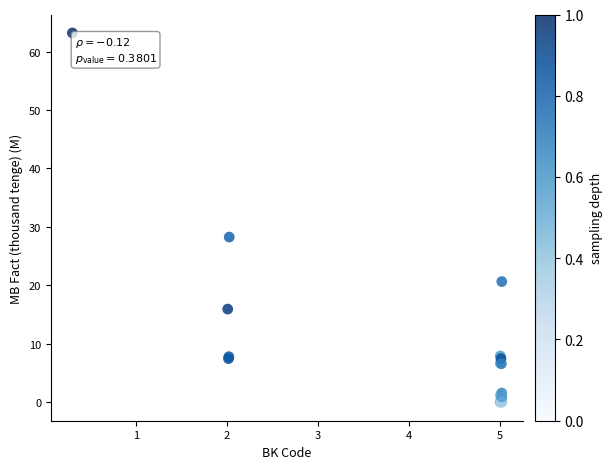

What Y value in the scatter plot is closest to 31?

28.3